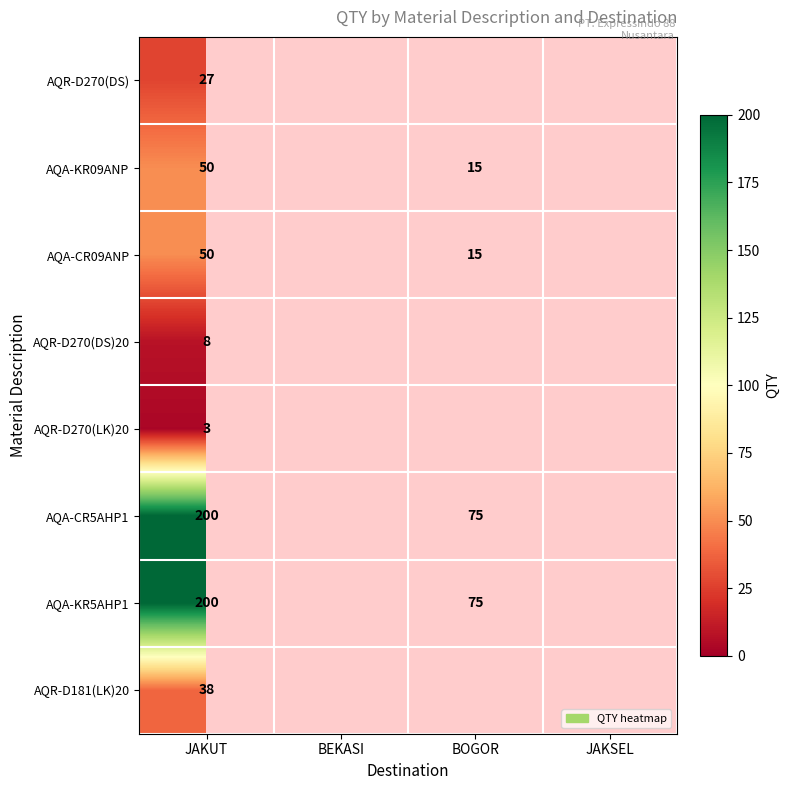

The value of AQR-D270(DS) at JAKUT is 45. True or false?

False